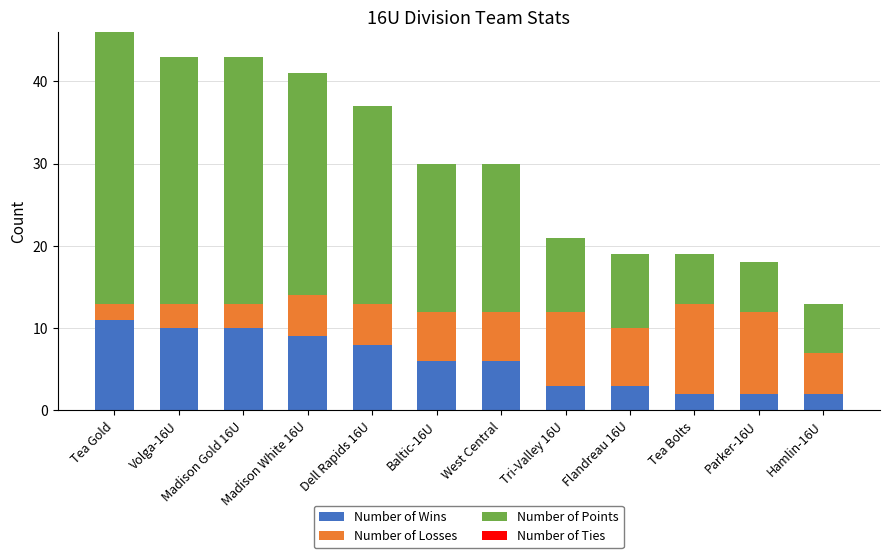

How many distinct data groups are displayed?

3